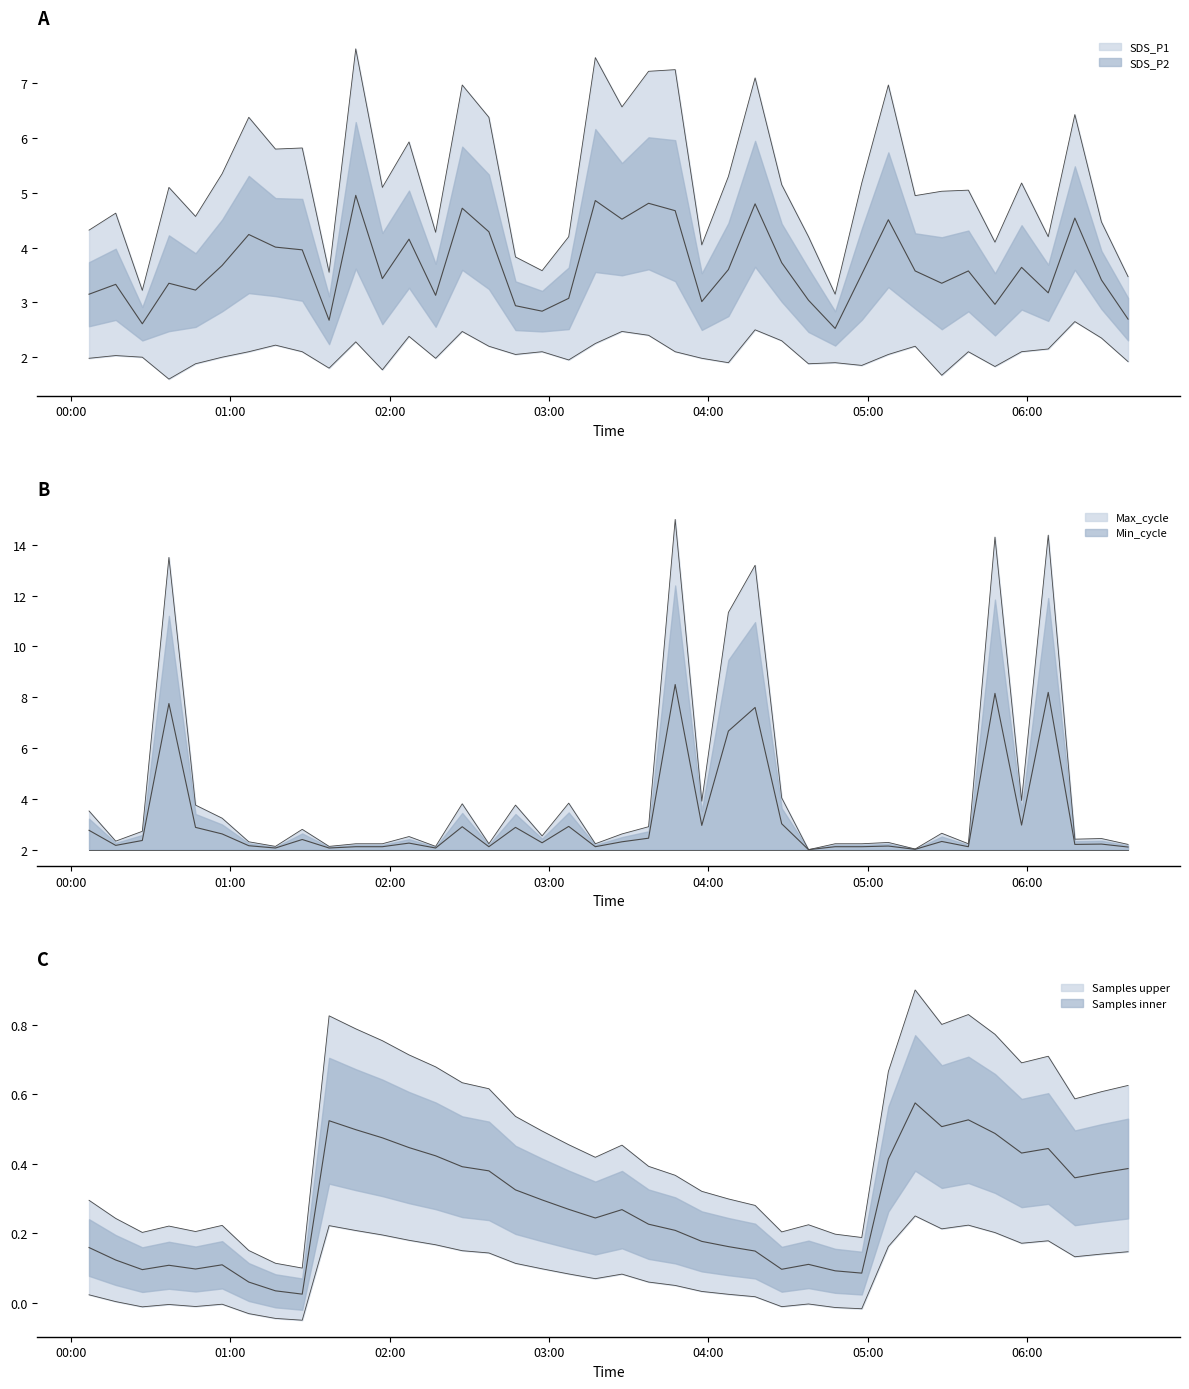

Does the chart have visible grid lines?

No